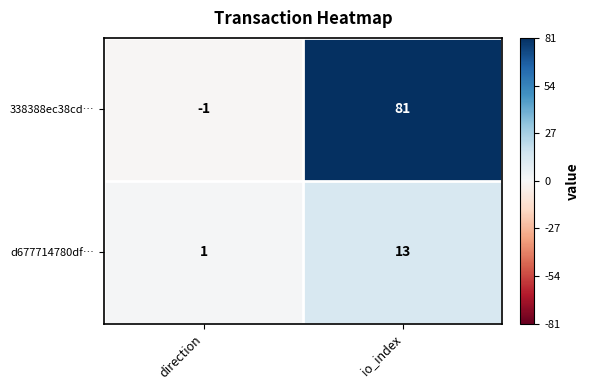

What is the difference between the highest and lowest values at direction?

2